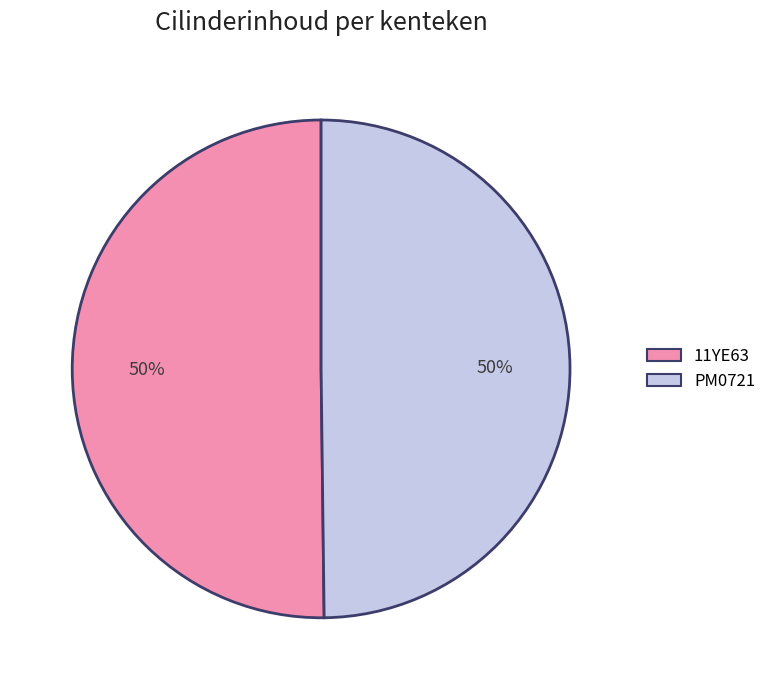

To the nearest percent, what is the combined percentage of 11YE63 and PM0721?

100%